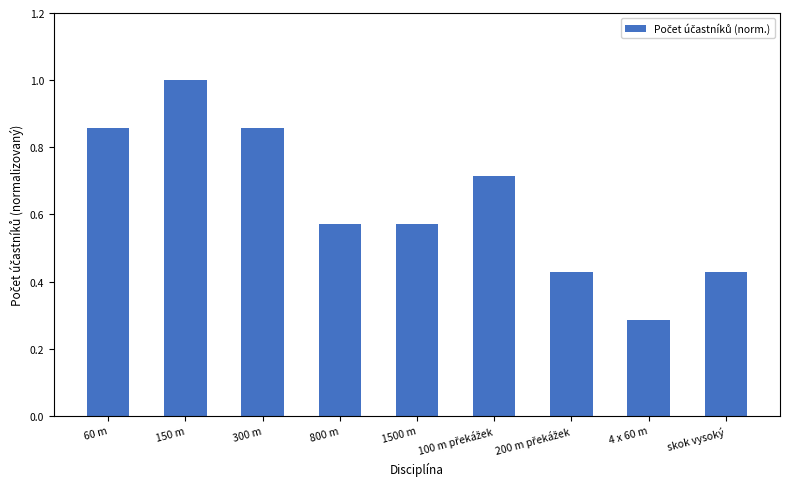

Which category has the highest value across all series?

150 m